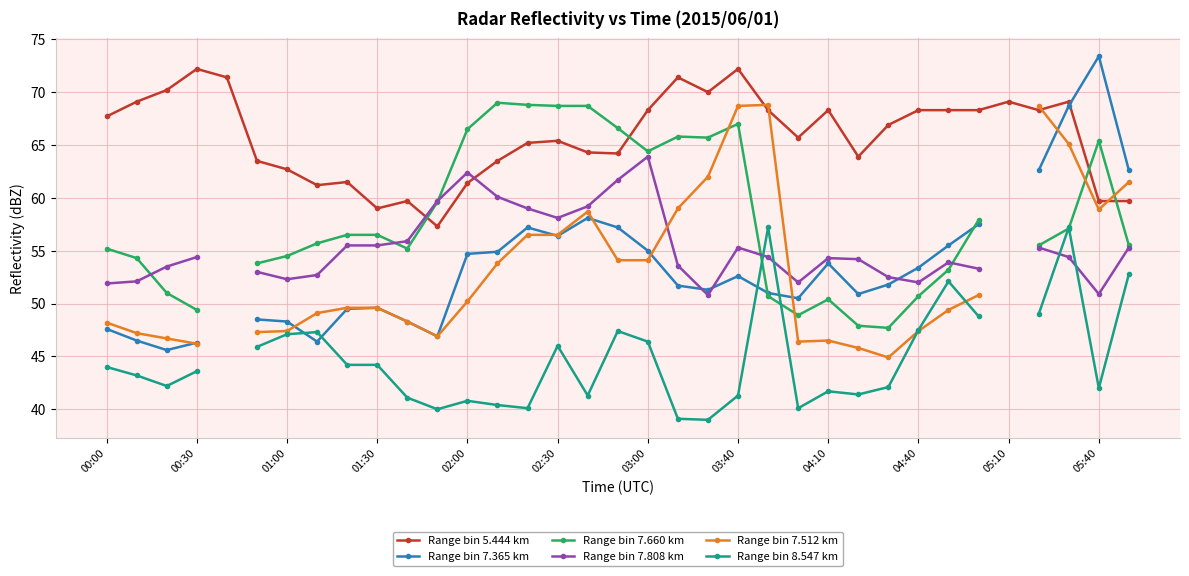

Which series has the largest range (max minus min)?

Range bin 7.365 km